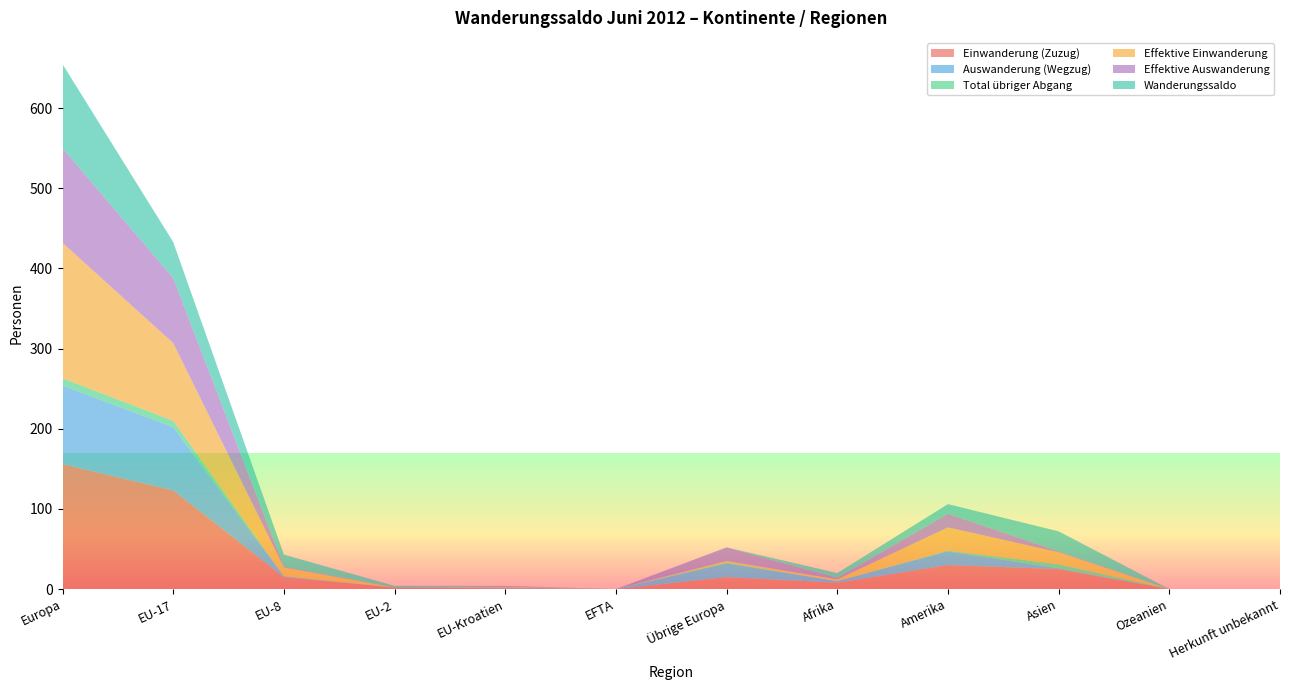

Reading right to left, what are all the values shown in this chart?

Einwanderung (Zuzug): Herkunft unbekannt=0	Ozeanien=0	Asien=25	Amerika=30	Afrika=8	Übrige Europa=15	EFTA=0	EU-Kroatien=1	EU-2=2	EU-8=15	EU-17=123	Europa=156
Auswanderung (Wegzug): Herkunft unbekannt=0	Ozeanien=0	Asien=1	Amerika=17	Afrika=2	Übrige Europa=17	EFTA=0	EU-Kroatien=1	EU-2=0	EU-8=1	EU-17=79	Europa=98
Total übriger Abgang: Herkunft unbekannt=0	Ozeanien=0	Asien=5	Amerika=1	Afrika=0	Übrige Europa=1	EFTA=0	EU-Kroatien=0	EU-2=0	EU-8=0	EU-17=8	Europa=9
Effektive Einwanderung: Herkunft unbekannt=0	Ozeanien=0	Asien=15	Amerika=29	Afrika=2	Übrige Europa=2	EFTA=0	EU-Kroatien=1	EU-2=0	EU-8=11	EU-17=97	Europa=169
Effektive Auswanderung: Herkunft unbekannt=0	Ozeanien=0	Asien=1	Amerika=17	Afrika=2	Übrige Europa=17	EFTA=0	EU-Kroatien=1	EU-2=0	EU-8=1	EU-17=81	Europa=118
Wanderungssaldo: Herkunft unbekannt=0	Ozeanien=0	Asien=25	Amerika=12	Afrika=6	Übrige Europa=0	EFTA=0	EU-Kroatien=0	EU-2=2	EU-8=15	EU-17=45	Europa=105